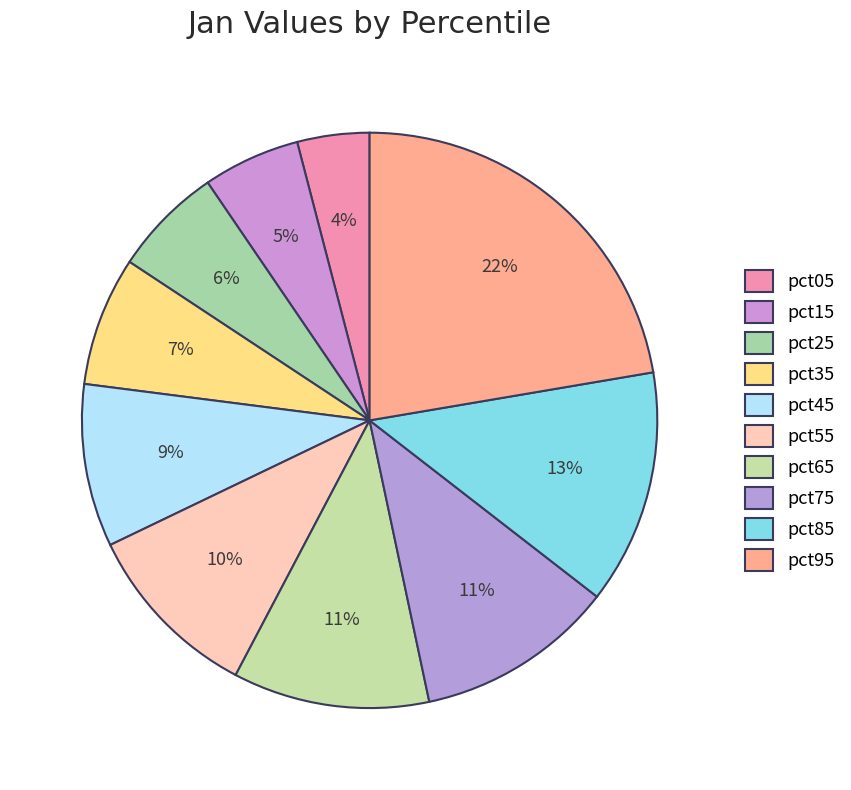

True or false: pct45 accounts for 9% of the total.

True